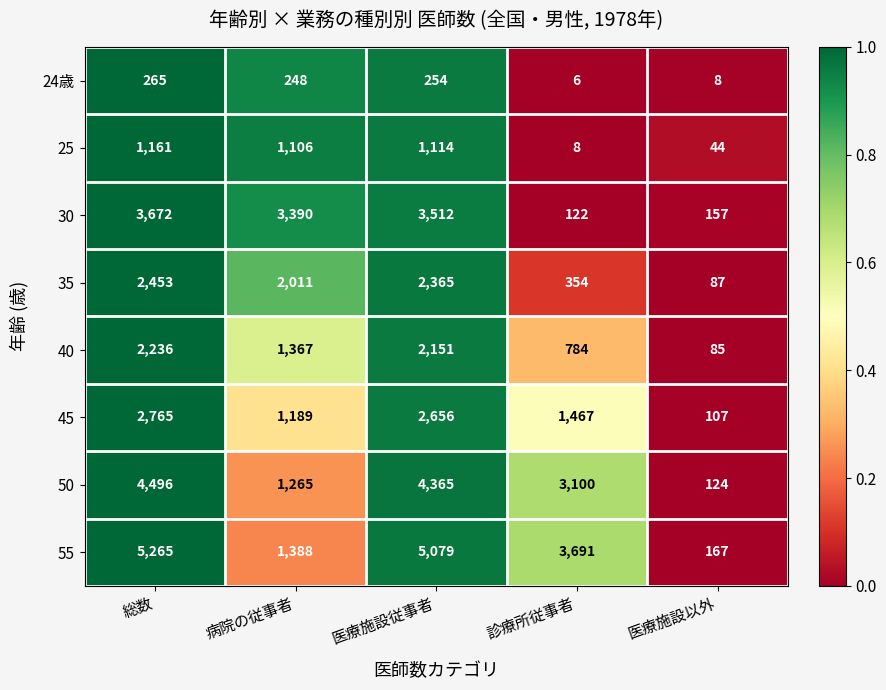

Which series has the largest total across all categories?

55